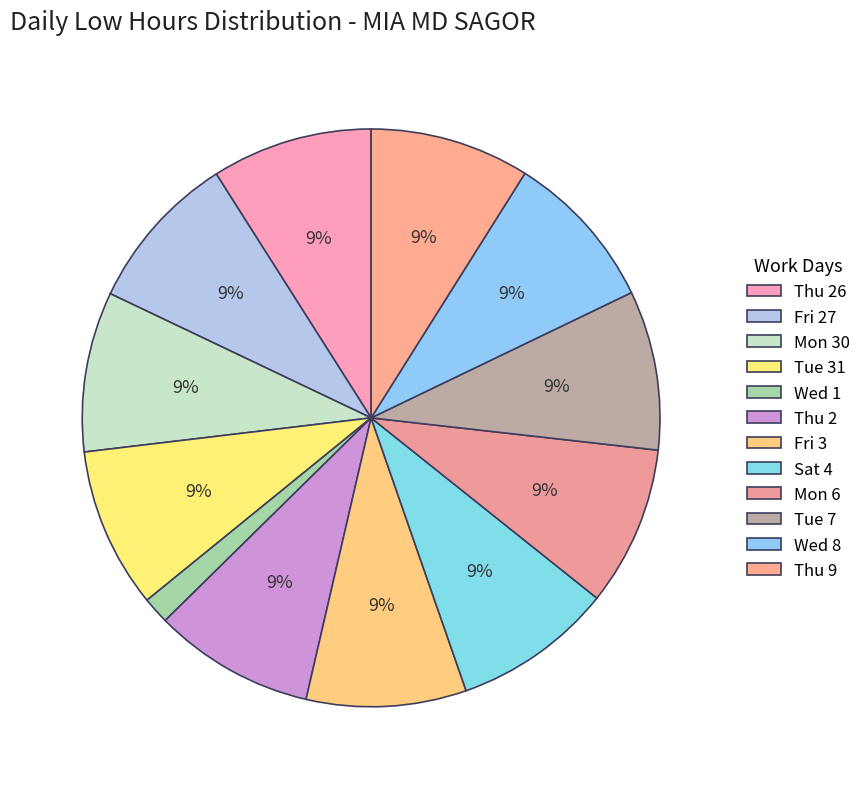

To the nearest percent, what is the difference between the largest and smallest slice percentages?

5%